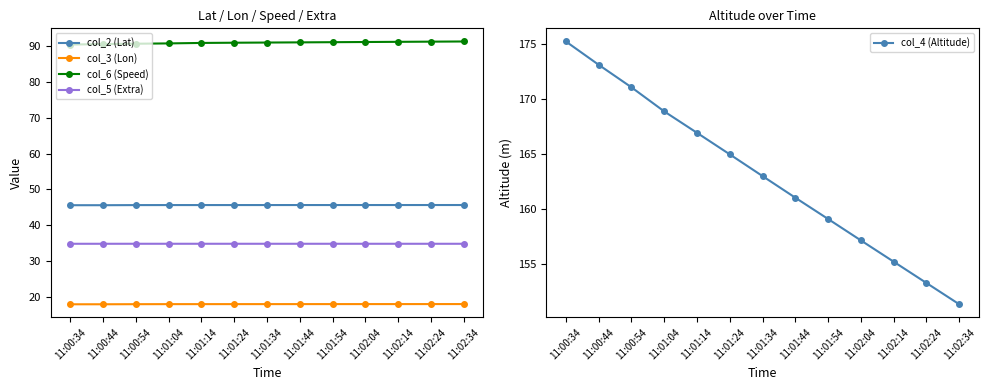

Does the chart have visible grid lines?

No